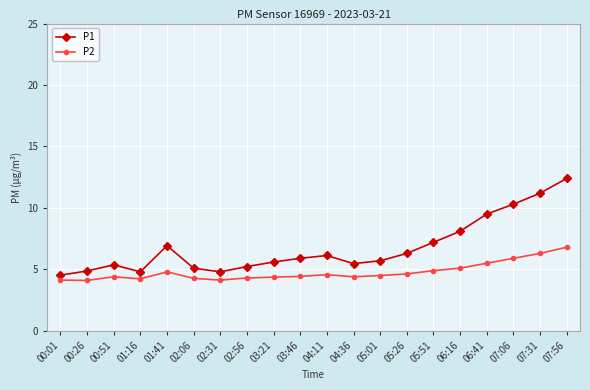

The value of P2 at 06:16 is 8.3. True or false?

False